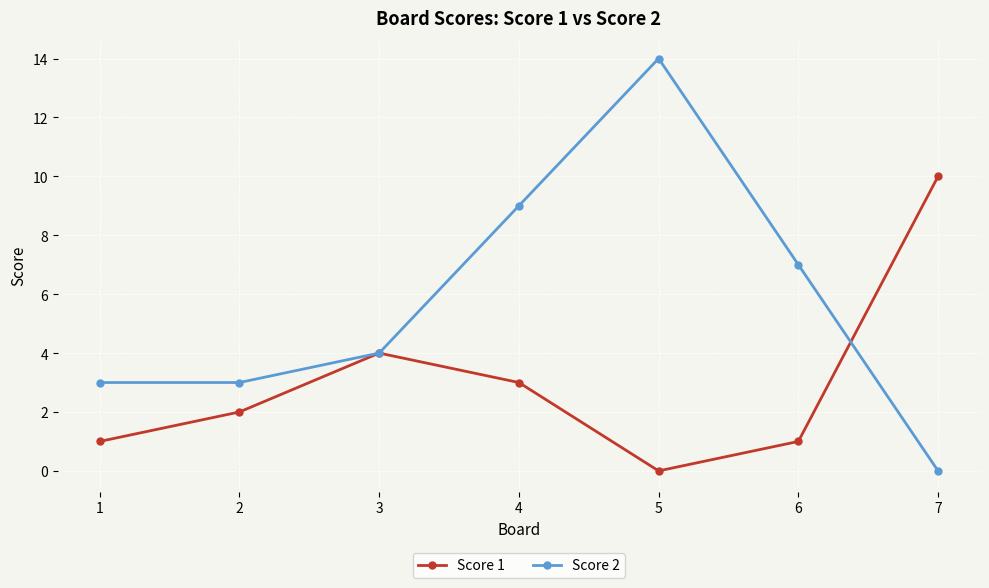

How many lines are shown in the chart?

2